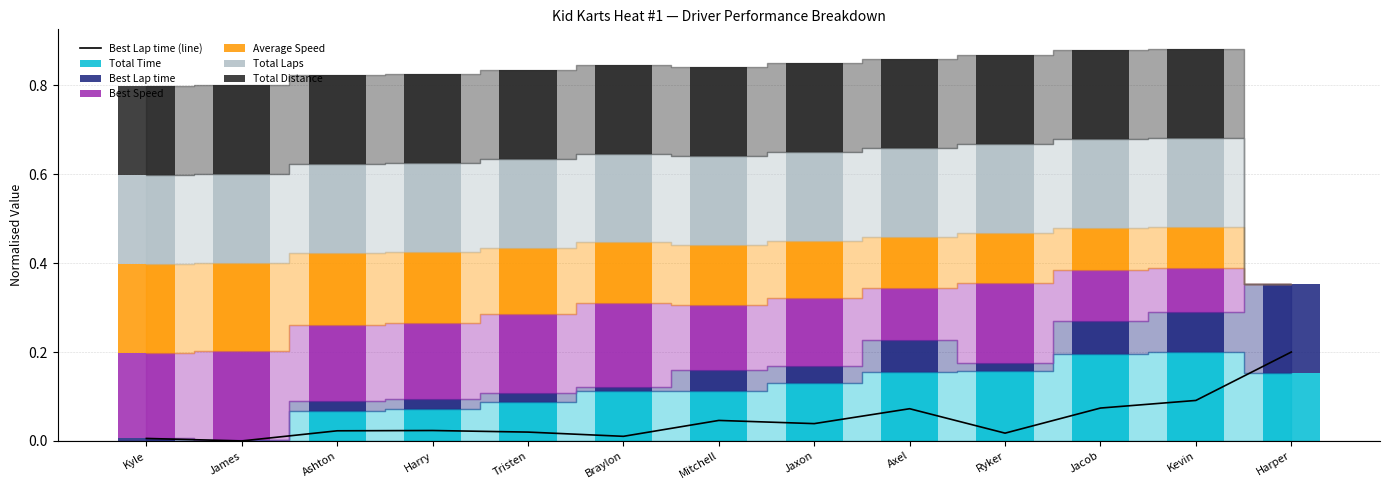

Which series has the largest range (max minus min)?

Total Time